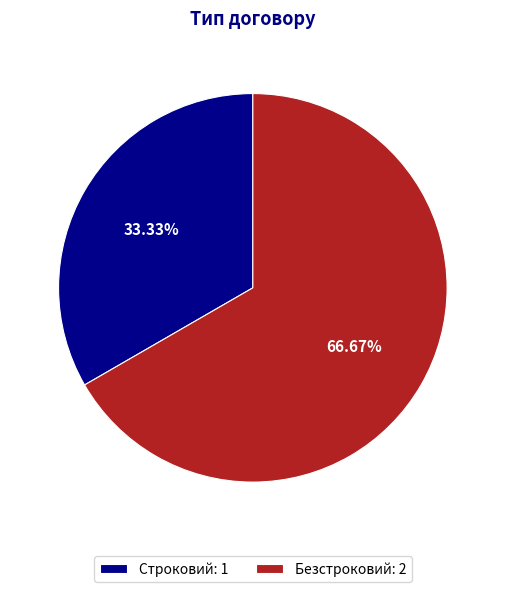

Which slice is the largest?

Безстроковий